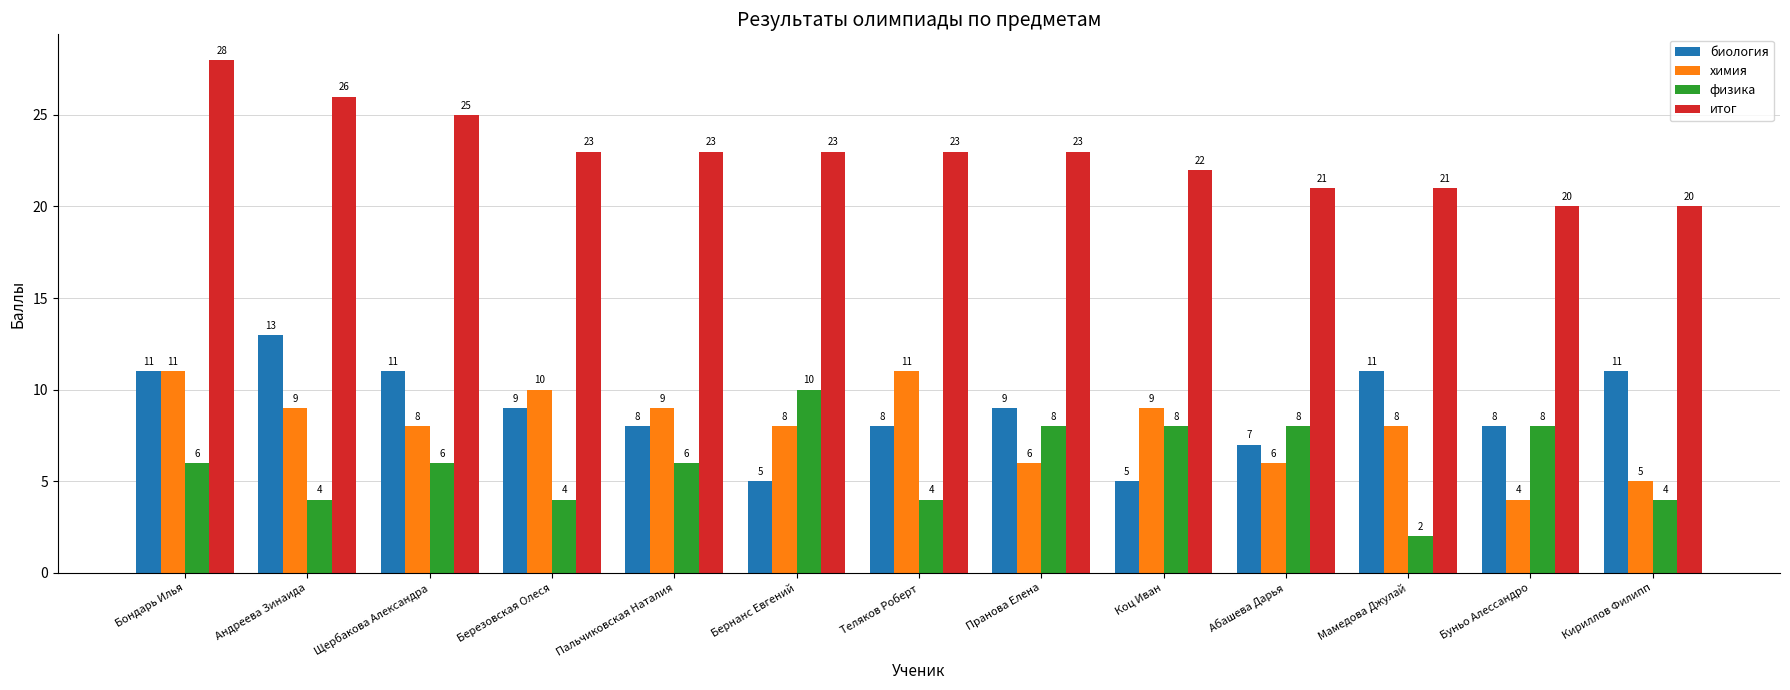

Reading right to left, list all the values displayed in this chart.

биология: 11	8	11	7	5	9	8	5	8	9	11	13	11
химия: 5	4	8	6	9	6	11	8	9	10	8	9	11
физика: 4	8	2	8	8	8	4	10	6	4	6	4	6
итог: 20	20	21	21	22	23	23	23	23	23	25	26	28